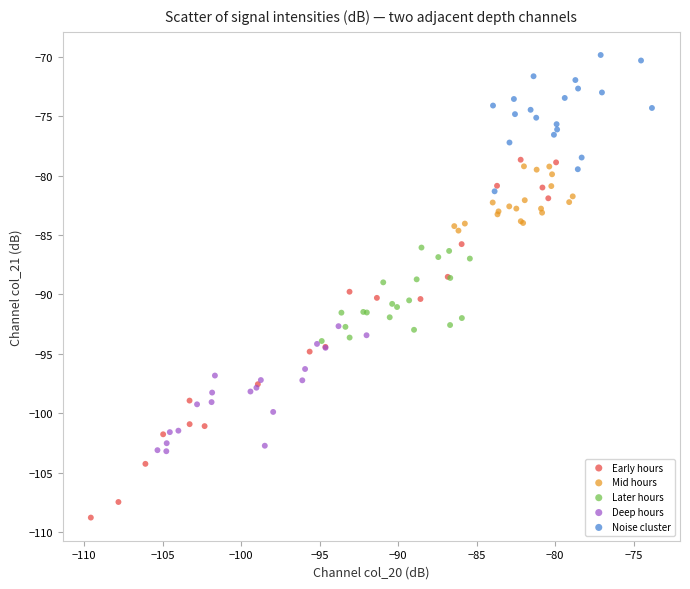

What are all the series names shown in the legend?

Early hours, Mid hours, Later hours, Deep hours, Noise cluster